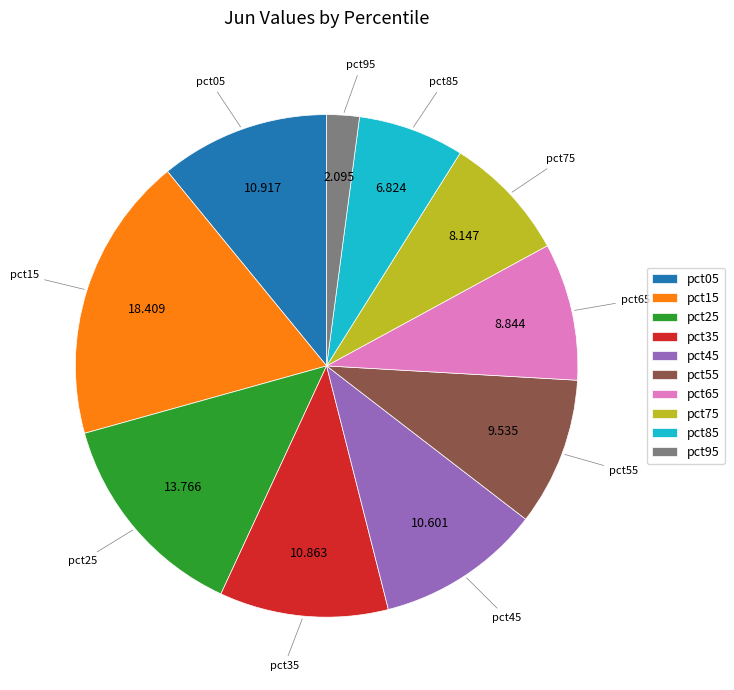

Count the number of slices in the pie.

10